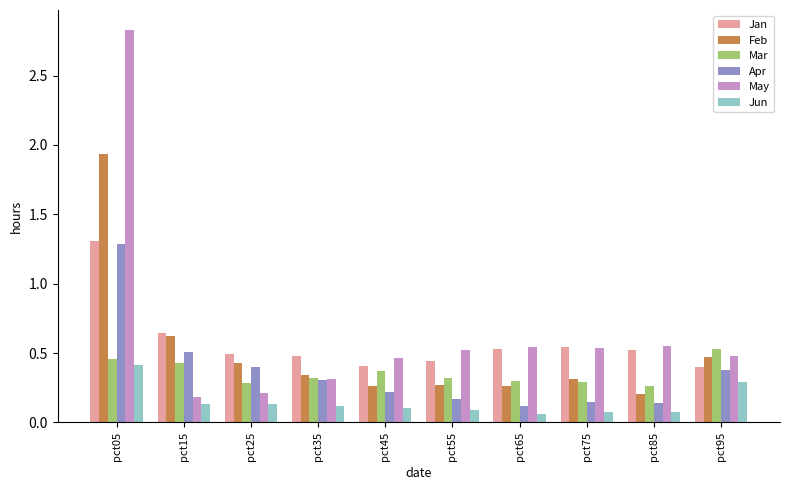

Which label corresponds to the largest value in the chart?

pct05